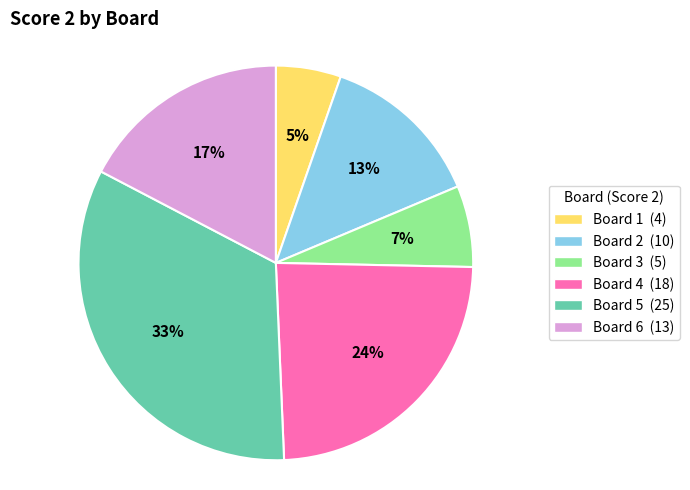

The Board 4 slice represents 10% of the pie. True or false?

False